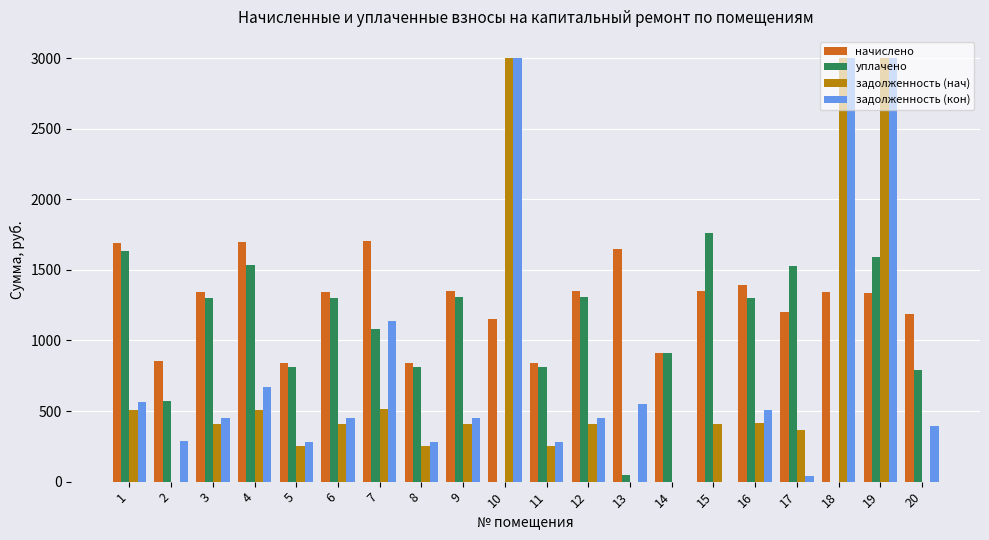

What is the average value of the начислено series?

1269.0